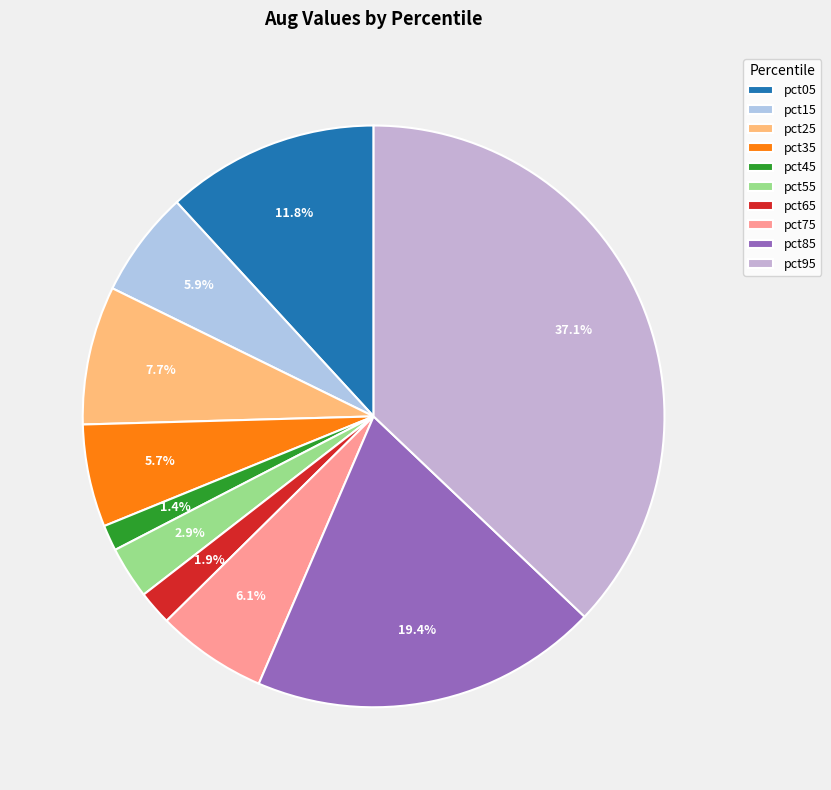

What percentage is the pct55 slice, to the nearest percent?

3%